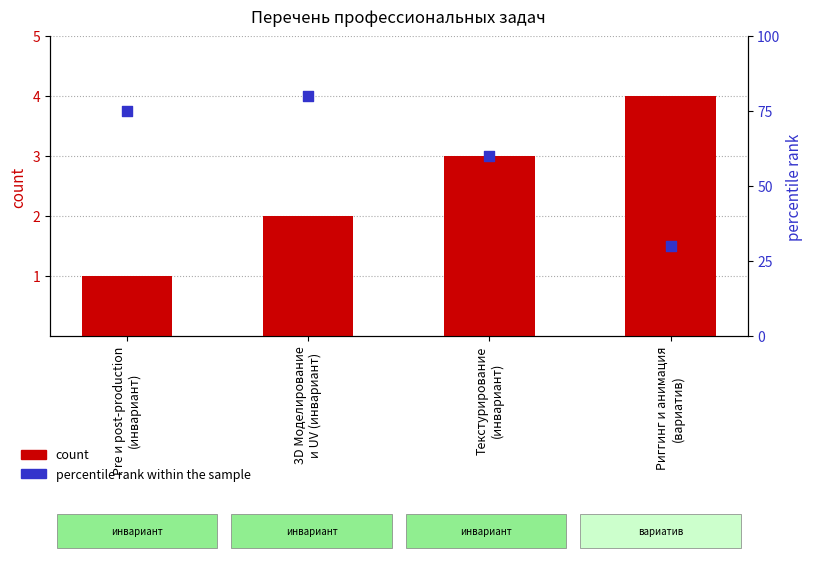

At which category is the sum across all series the highest?

3D Моделирование
и UV (инвариант)